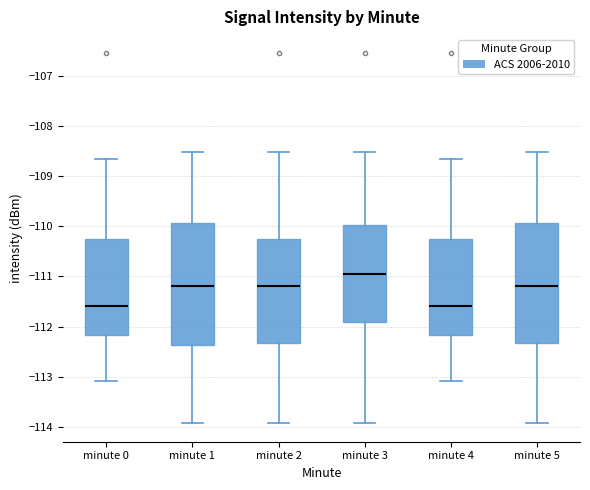

Reading left to right, read every box against the y-axis: the position of its median line, the range the box covers, and the ends of its whiskers. The values are not printed on the chart, so give them approximately, as read against the axis.

minute 0: median -111.6, box -112.2 to -110.2, whiskers -113.1 to -108.7
minute 1: median -111.2, box -112.4 to -109.9, whiskers -113.9 to -108.5
minute 2: median -111.2, box -112.3 to -110.2, whiskers -113.9 to -108.5
minute 3: median -111.0, box -111.9 to -110.0, whiskers -113.9 to -108.5
minute 4: median -111.6, box -112.2 to -110.2, whiskers -113.1 to -108.7
minute 5: median -111.2, box -112.3 to -109.9, whiskers -113.9 to -108.5